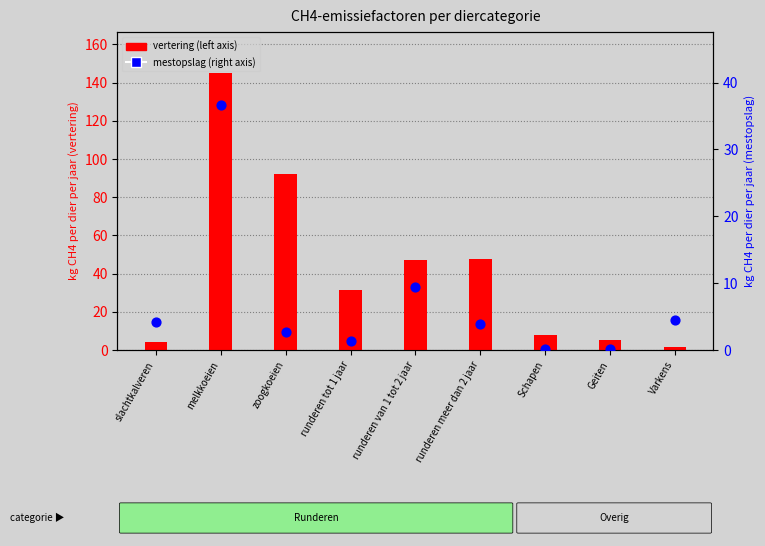

Which series contains the lowest Y value?

mestopslag (right axis)